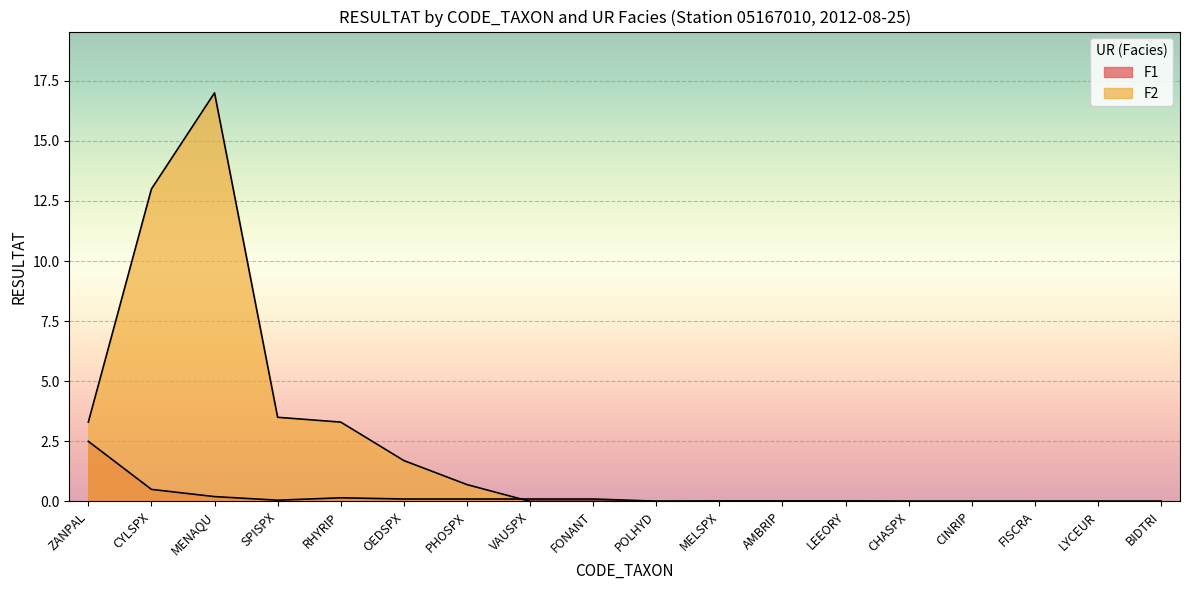

How many positive values does the F2 series have?

7